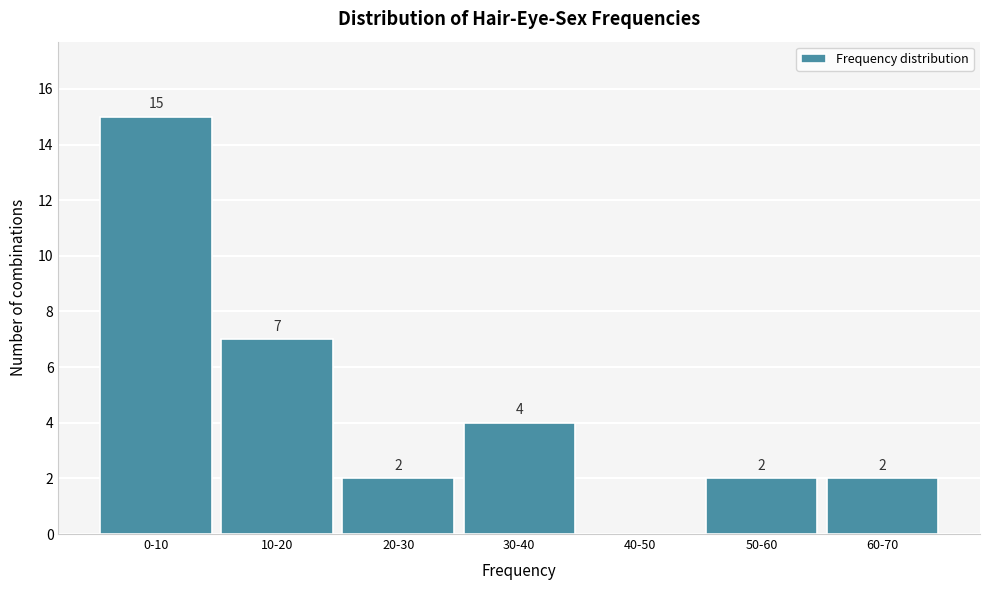

Reading right to left, list all the values displayed in this chart.

60-70=2	50-60=2	40-50=0	30-40=4	20-30=2	10-20=7	0-10=15